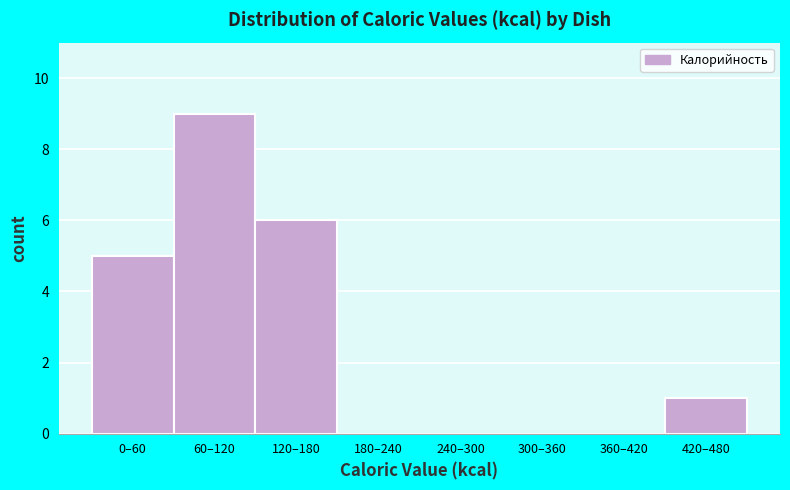

Reading right to left, list all the values displayed in this chart.

420–480=1	360–420=0	300–360=0	240–300=0	180–240=0	120–180=6	60–120=9	0–60=5